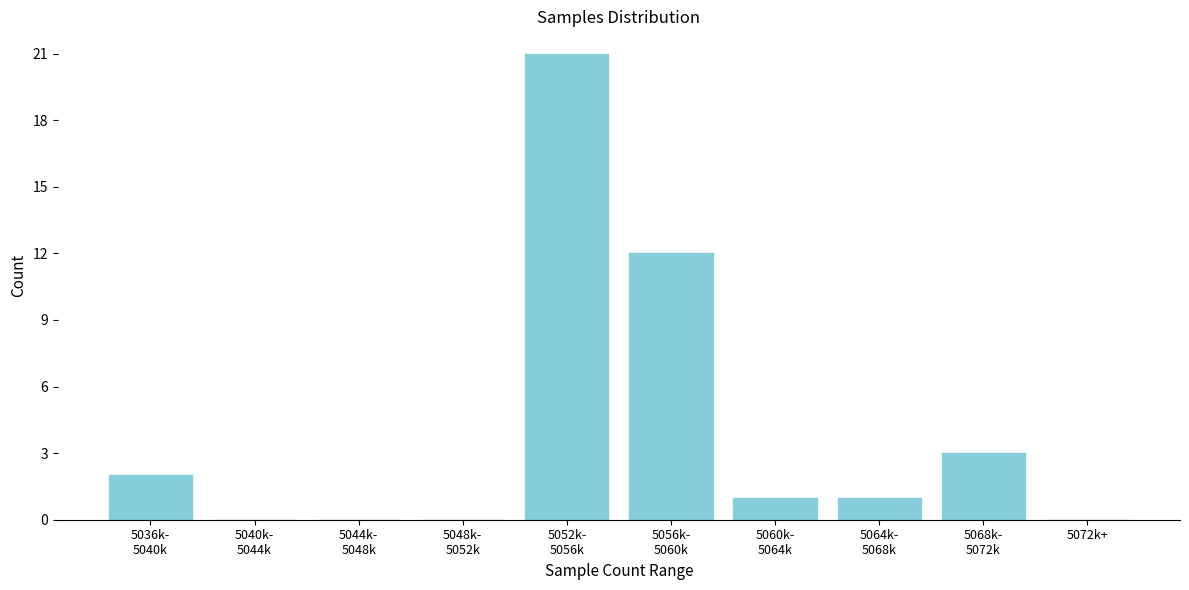

What is the sum of all values?

40